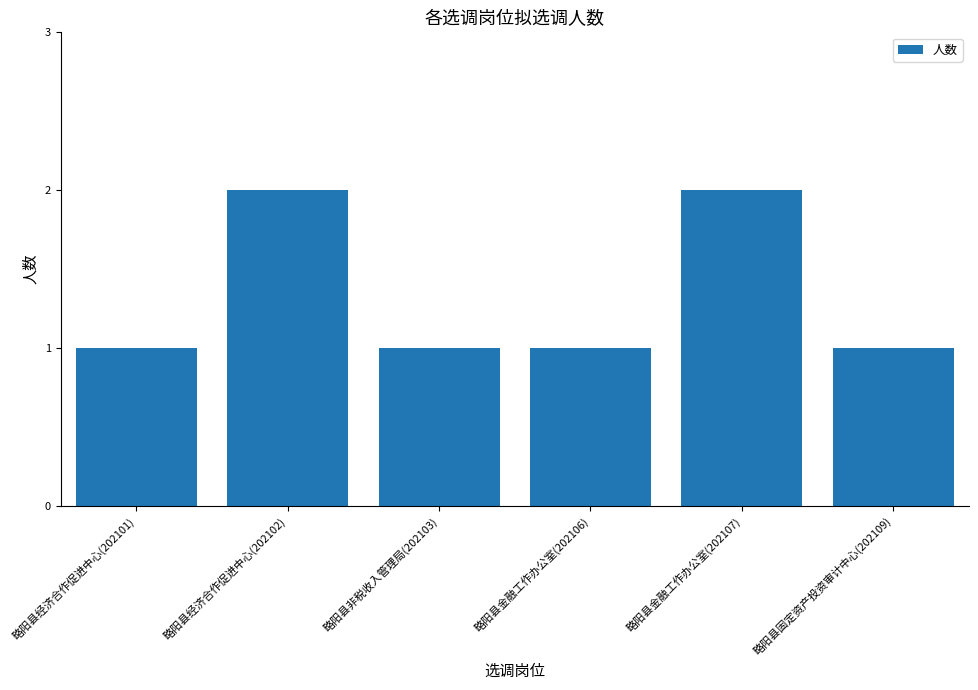

Approximately how many times larger is the value at 略阳县经济合作促进中心(202102) compared to 略阳县金融工作办公室(202107)?

1.0